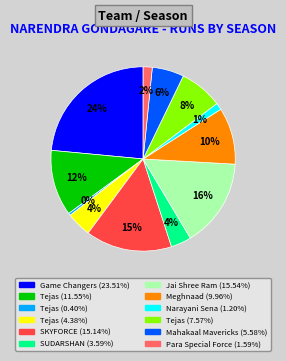

To the nearest percent, what is the average slice percentage?

8%